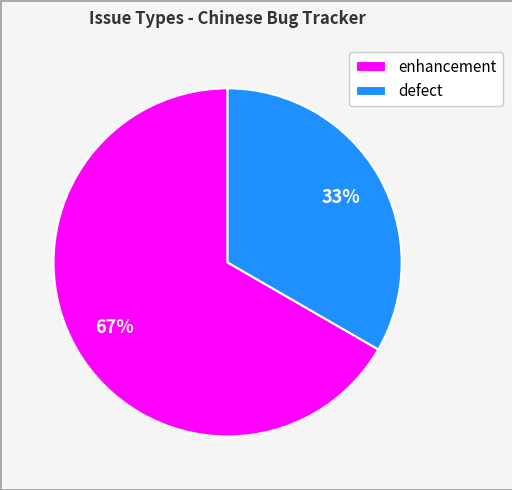

Which category has the biggest portion of the pie?

enhancement